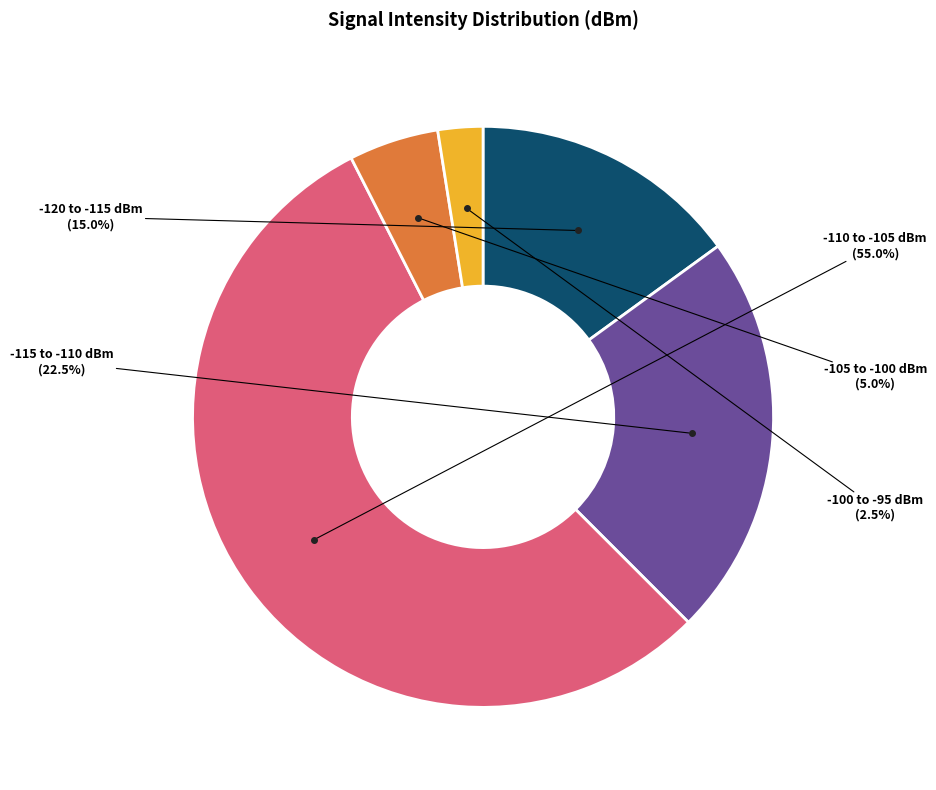

How many segments does this pie chart have?

5